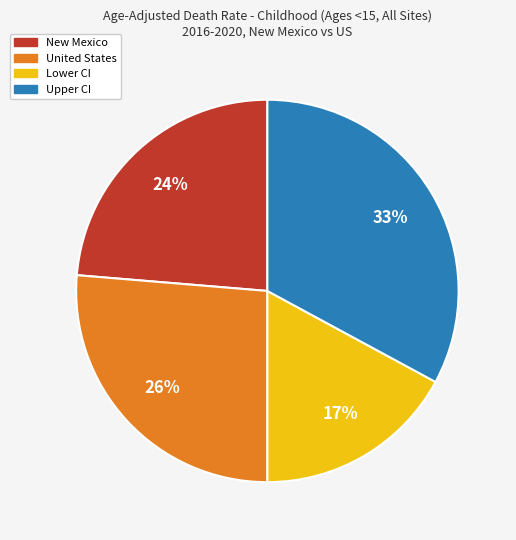

Is the sum of New Mexico and Upper CI greater than half?

Yes